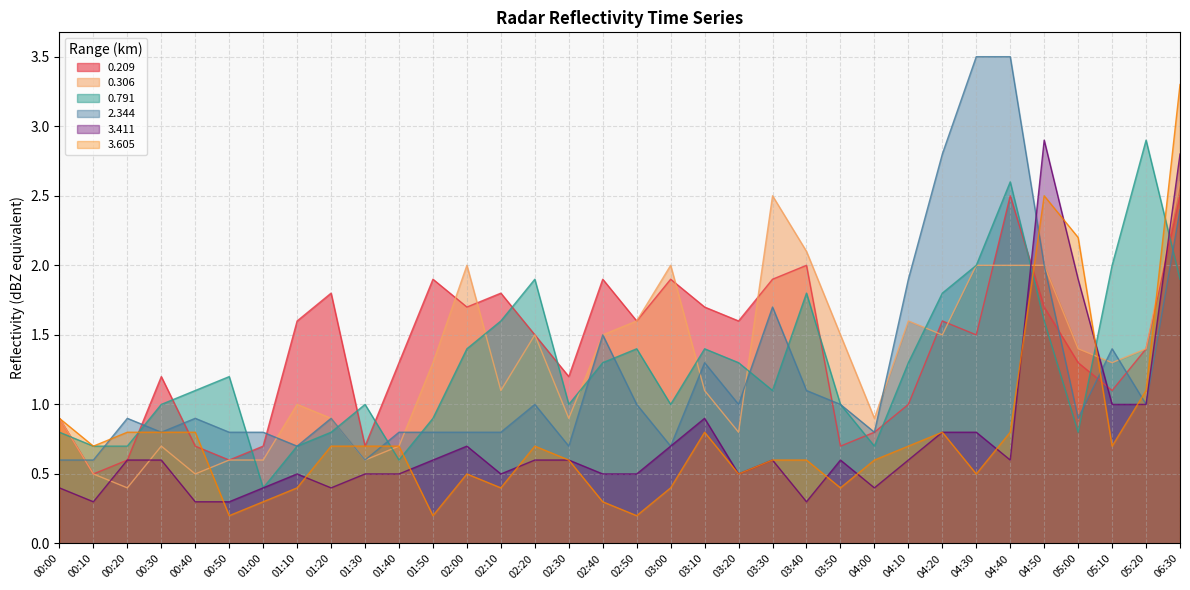

Between 00:50 and 05:10, which is larger?

05:10